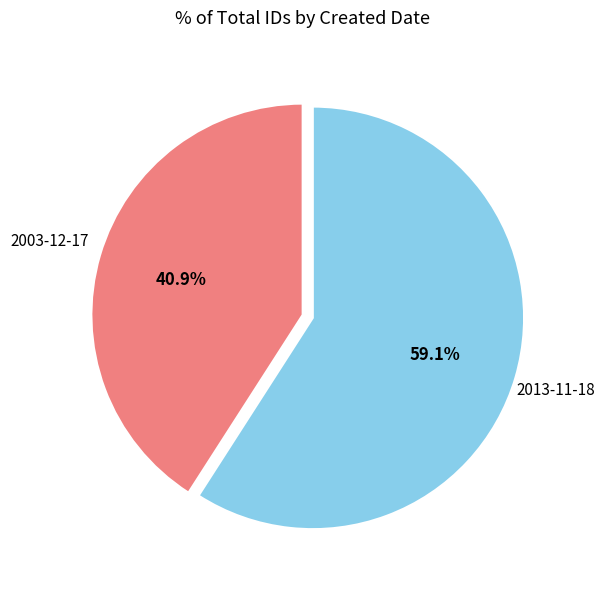

Is there any slice that represents more than half of the pie?

Yes